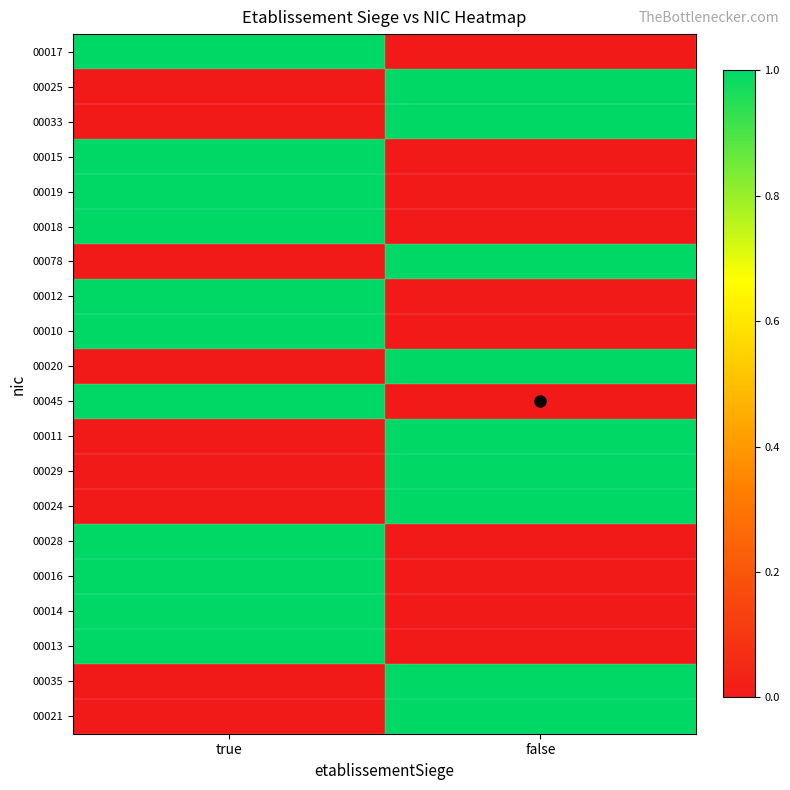

Which series has the widest spread of values?

00017